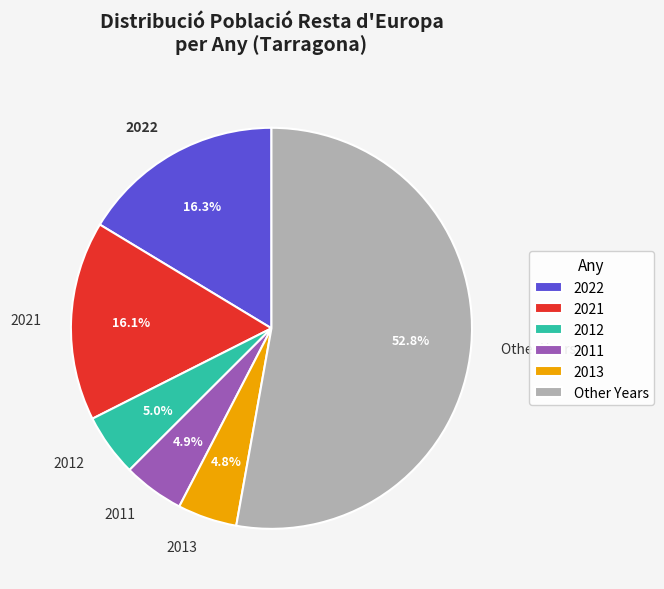

Does any single category account for the majority?

Yes